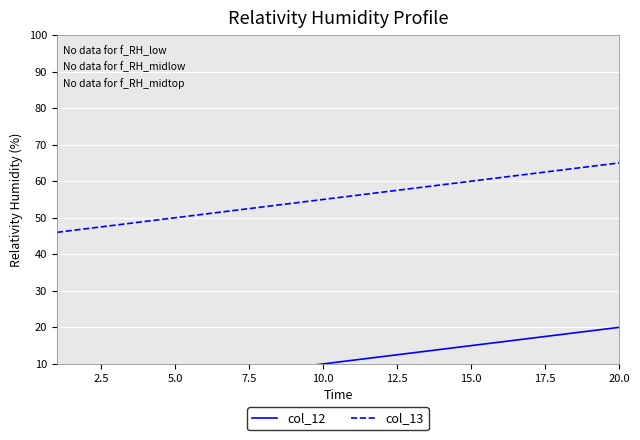

Reading right to left, list all the values displayed in this chart.

col_12: 20	19	18	17	16	15	14	13	12	11	10	9	8	7	6	5	4	3	2	1
col_13: 65	64	63	62	61	60	59	58	57	56	55	54	53	52	51	50	49	48	47	46